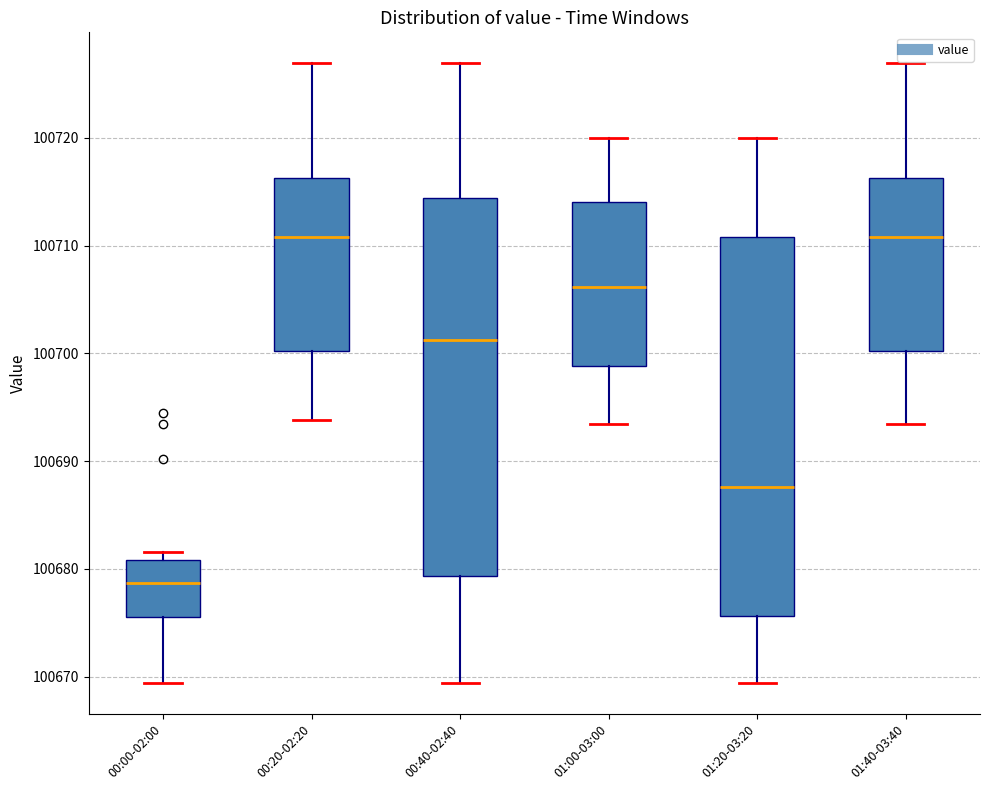

Reading left to right, transcribe this box plot: for each box, give where its median line is, the range the box spans, and where its two whiskers end, as read against the y-axis. The values are not printed on the chart, so give them approximately, as read against the axis.

00:00-02:00: median 100679, box 100676 to 100681, whiskers 100669 to 100682
00:20-02:20: median 100711, box 100700 to 100716, whiskers 100694 to 100727
00:40-02:40: median 100701, box 100679 to 100714, whiskers 100669 to 100727
01:00-03:00: median 100706, box 100699 to 100714, whiskers 100693 to 100720
01:20-03:20: median 100688, box 100676 to 100711, whiskers 100669 to 100720
01:40-03:40: median 100711, box 100700 to 100716, whiskers 100693 to 100727